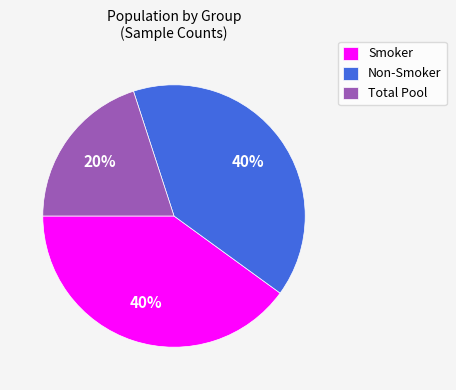

Is there any slice that represents more than half of the pie?

No